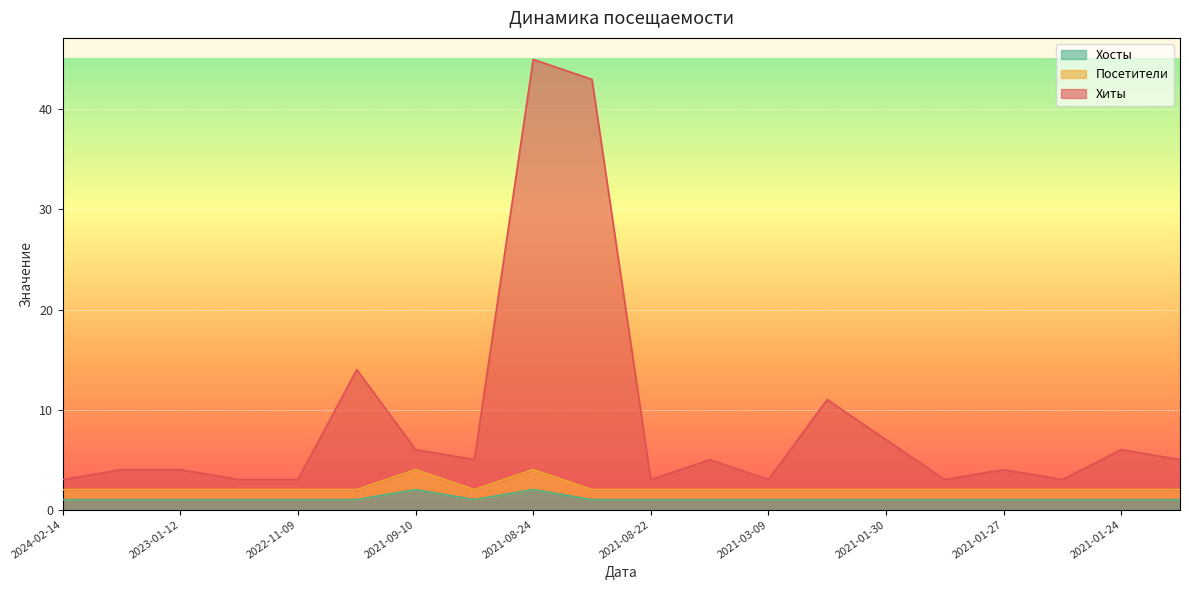

True or false: Хосты and Посетители intersect in this chart.

False